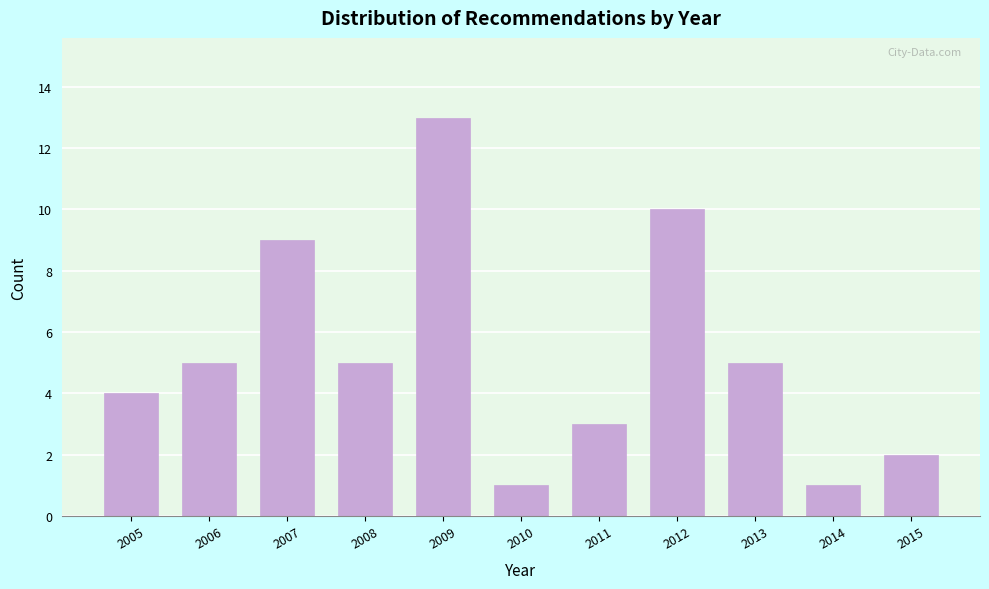

Reading left to right, extract all data points from this chart.

2005=4	2006=5	2007=9	2008=5	2009=13	2010=1	2011=3	2012=10	2013=5	2014=1	2015=2